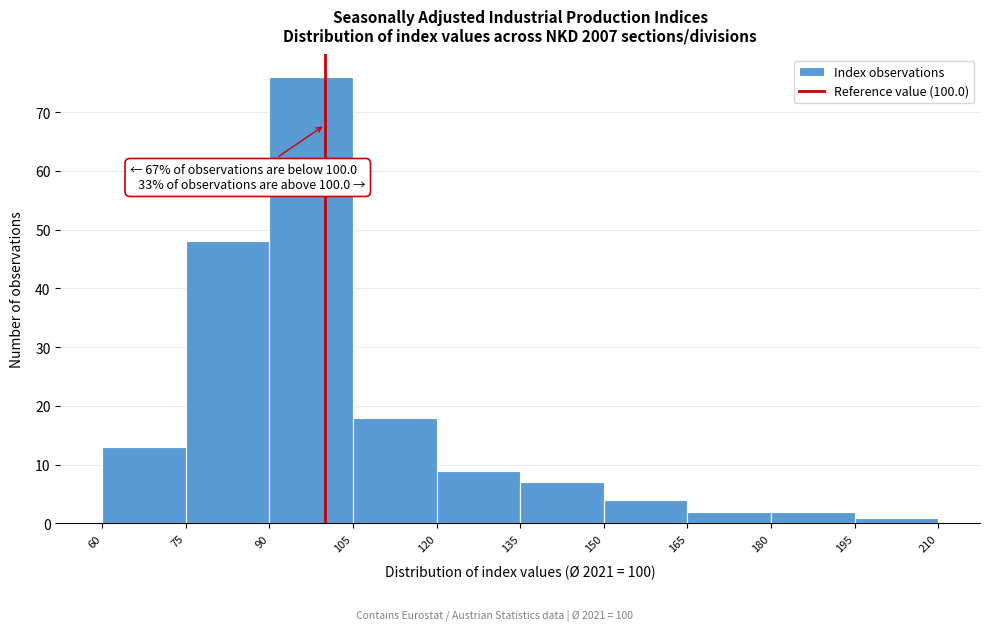

Over which range of the x-axis is the bar tallest?

90 to 105